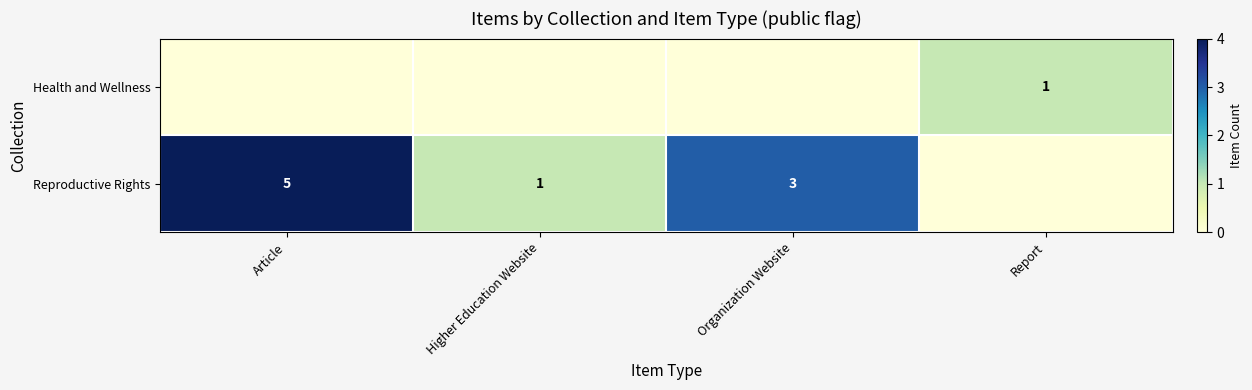

Is it true that Reproductive Rights equals 3 at Organization Website?

True